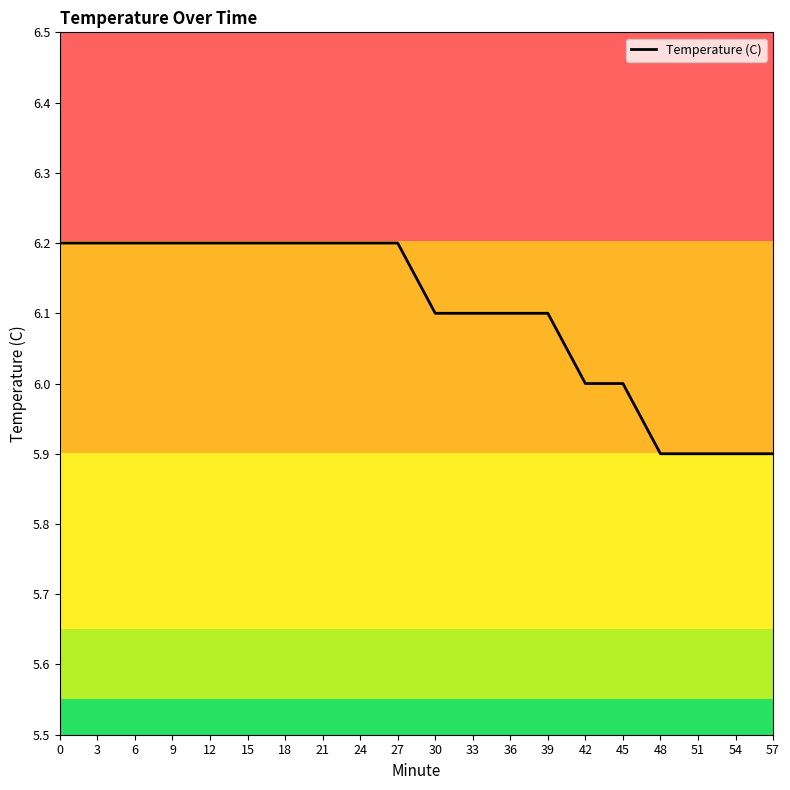

How many categories are shown in the chart?

20